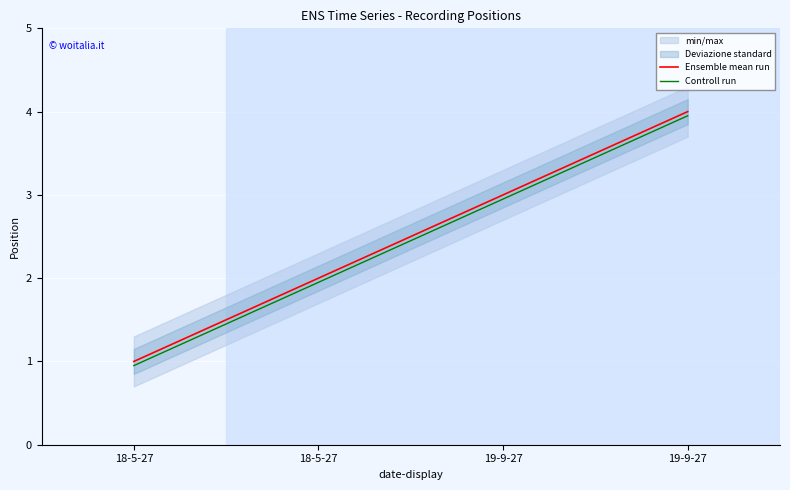

True or false: Ensemble mean run has more than 0 points higher than both neighbors.

False